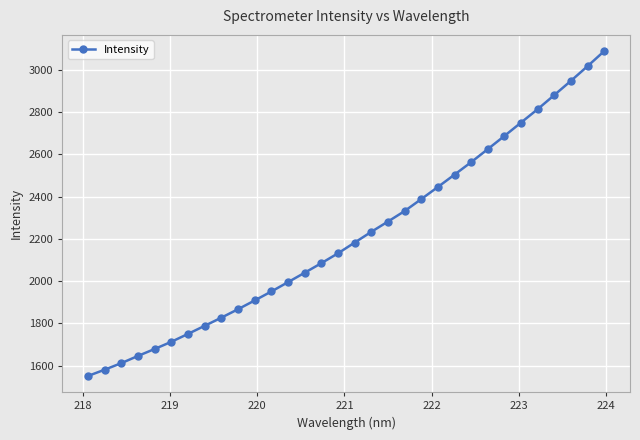

What is the difference between the maximum and minimum values?

1537.5